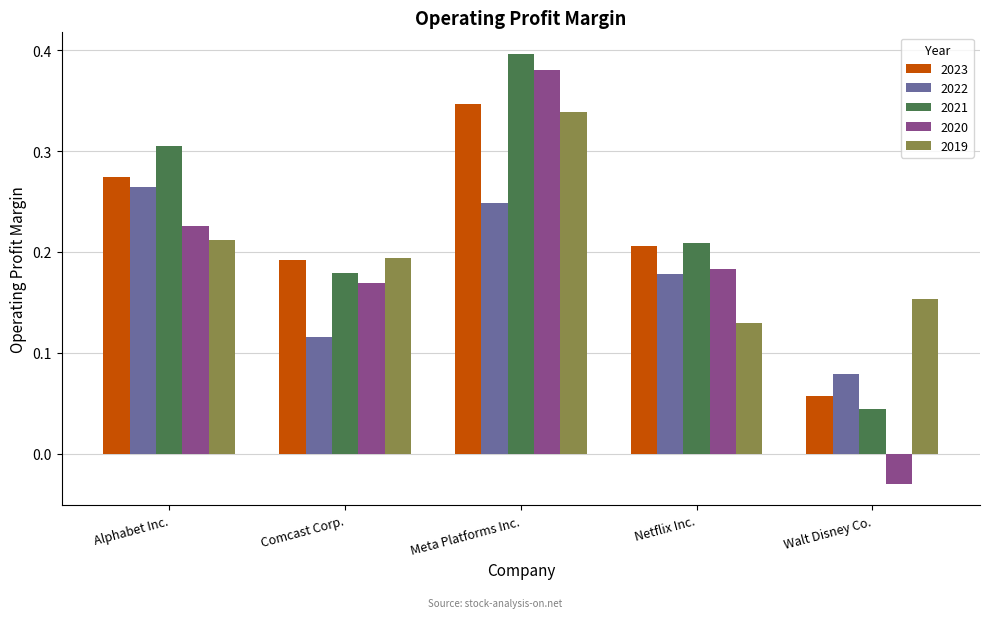

Count the 2021 values in the range 0 to 1.

5